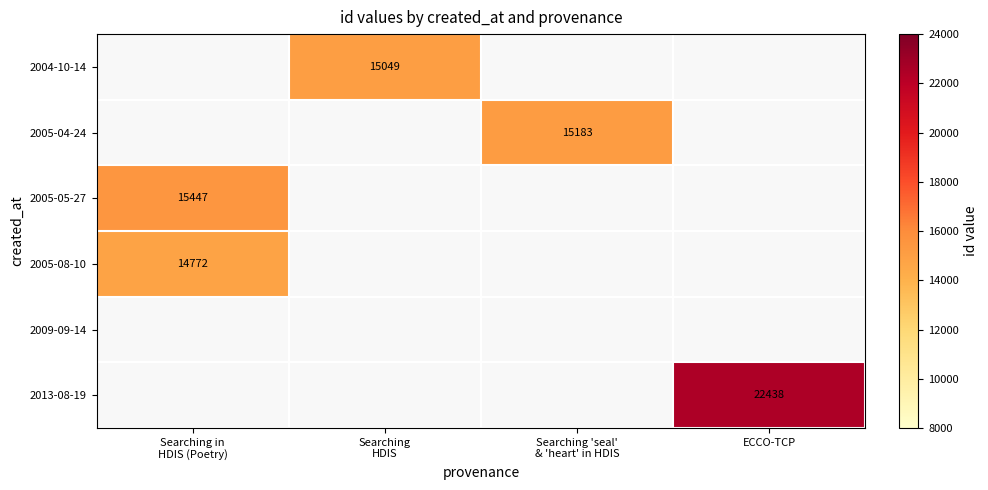

The value of 2013-08-19 at ECCO-TCP is 22438. True or false?

True